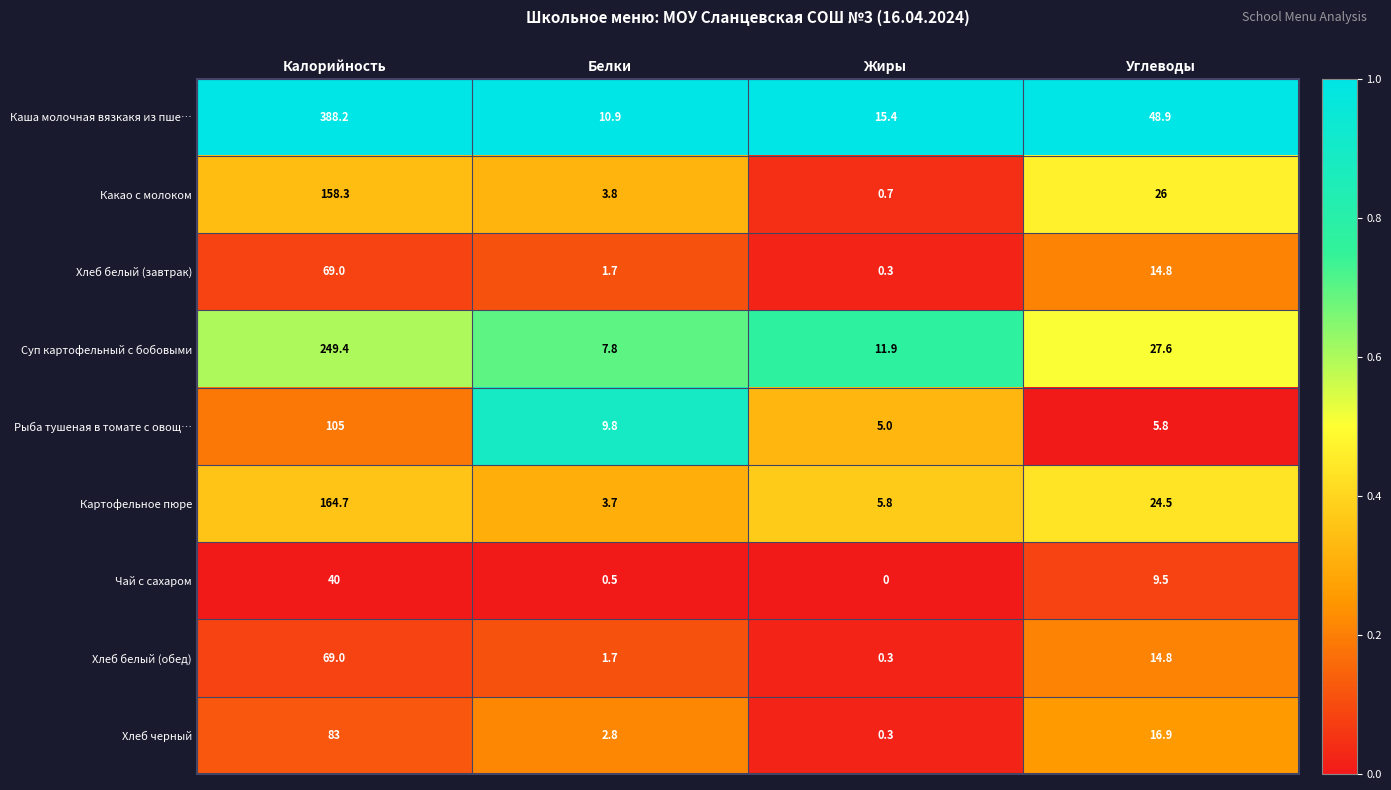

Where does the Хлеб черный series first go above 16?

Калорийность